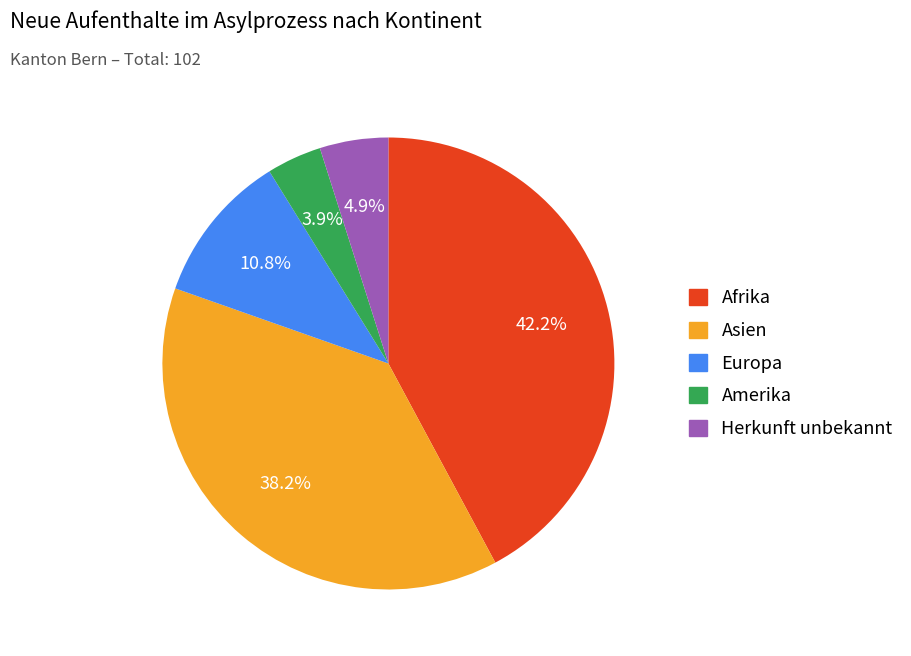

Does Afrika represent more than half of the total?

No